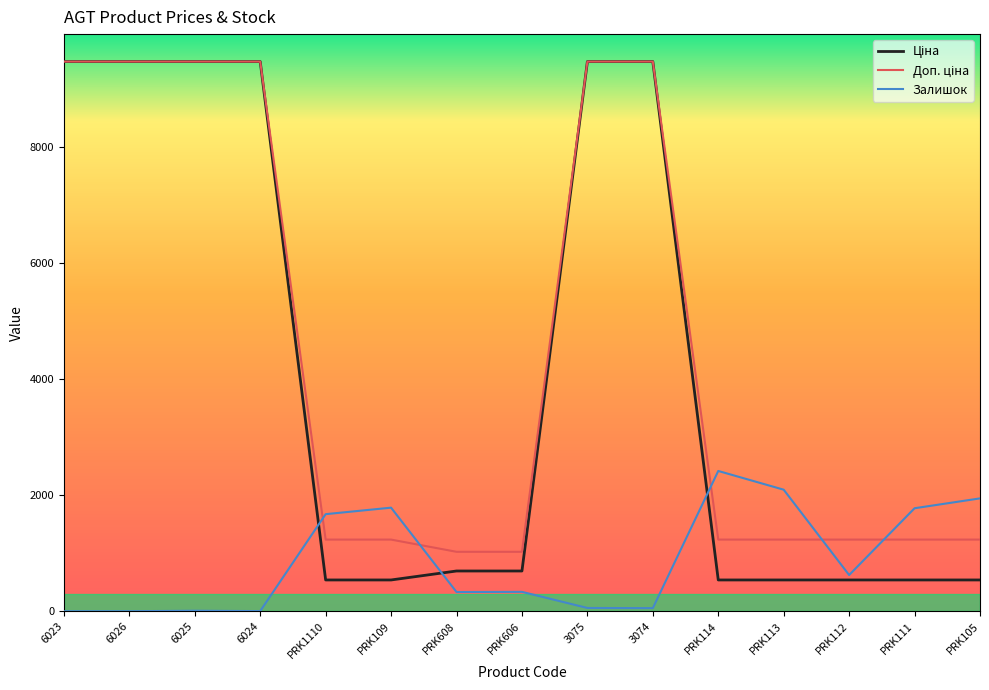

What is the total value across all series at PRK606?

2052.3